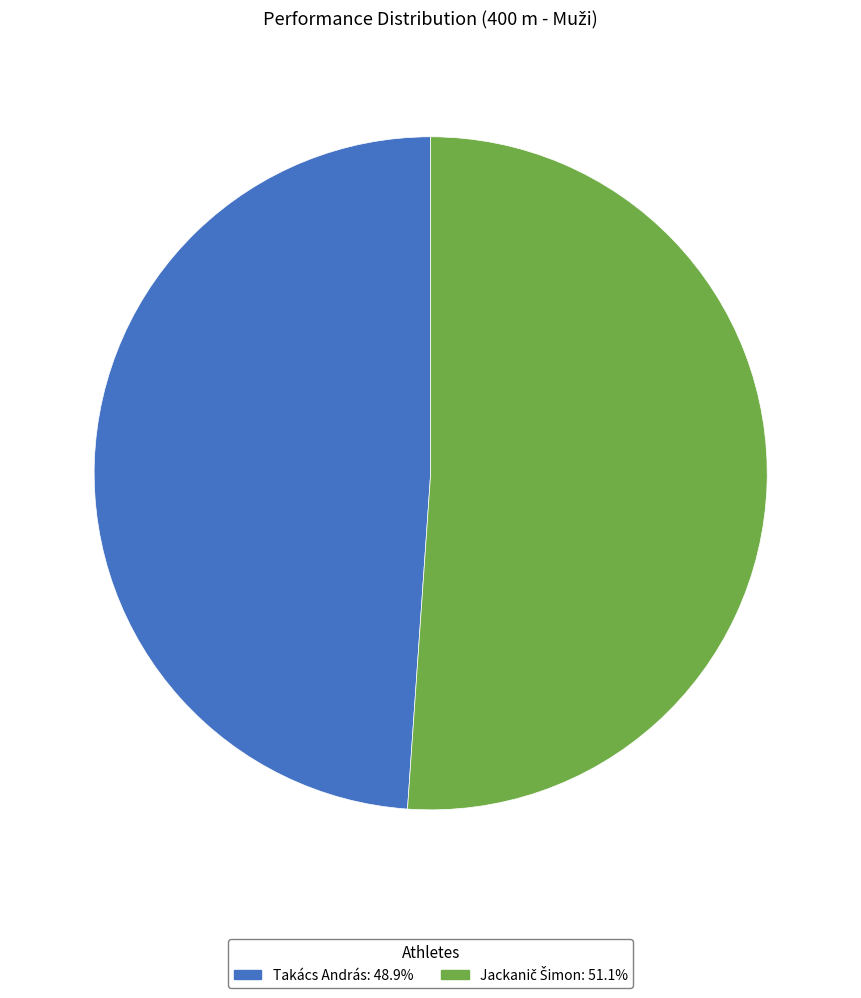

What is the smallest slice in the pie chart?

Takács András